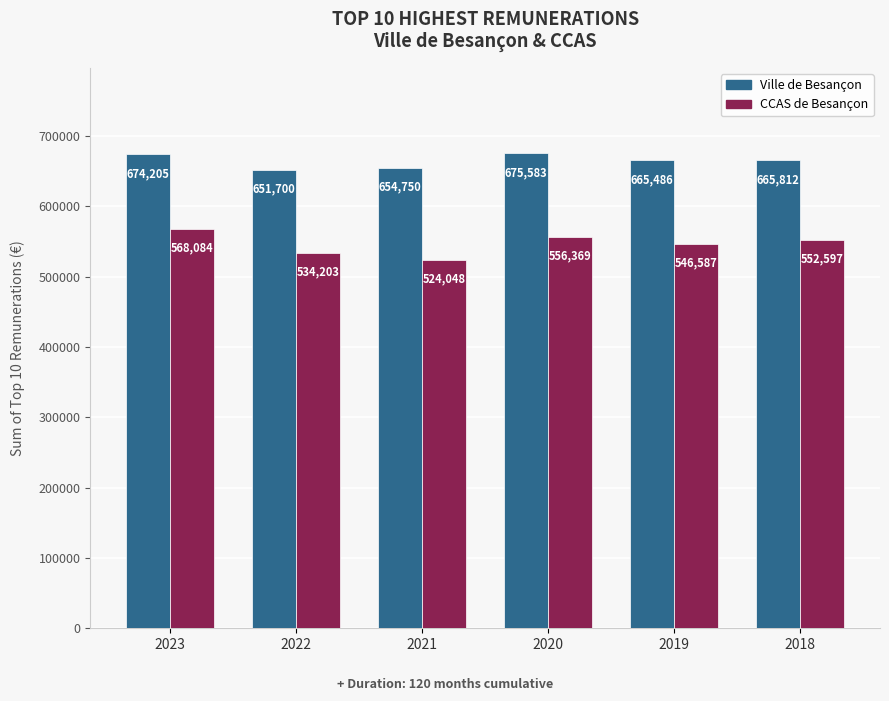

Is the value of CCAS de Besançon at 2022 greater than the value of Ville de Besançon at 2018?

No